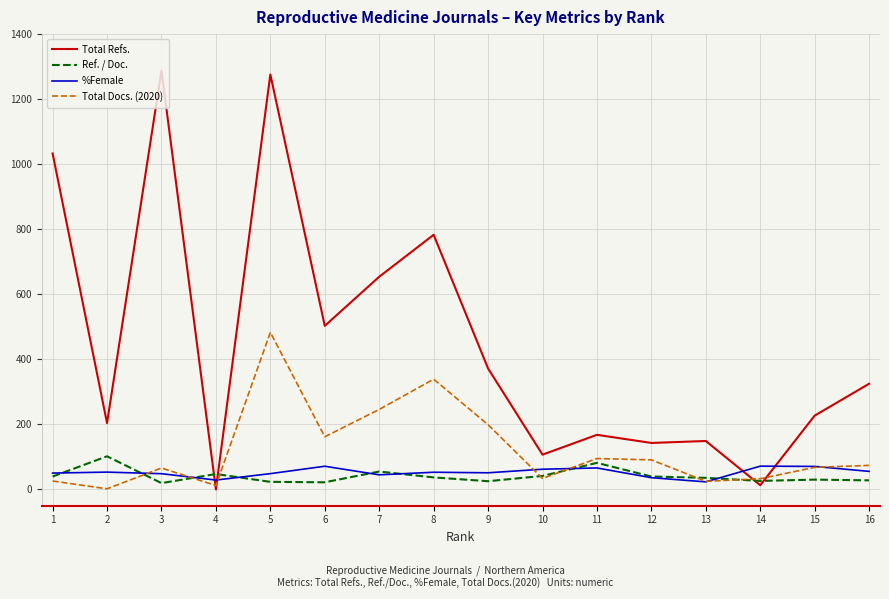

True or false: %Female has more than 2 interior local peaks.

True